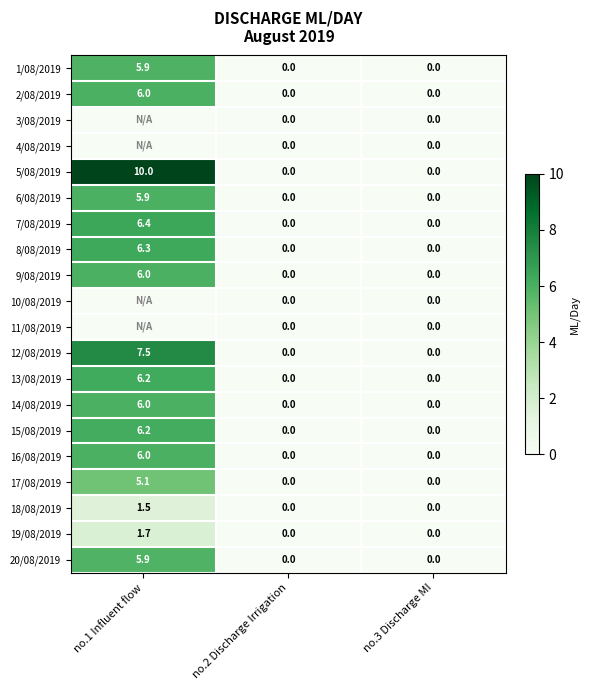

Rank the series by their maximum value, from highest to lowest.

5/08/2019, 12/08/2019, 7/08/2019, 8/08/2019, 13/08/2019, 15/08/2019, 14/08/2019, 2/08/2019, 9/08/2019, 16/08/2019, 6/08/2019, 1/08/2019, 20/08/2019, 17/08/2019, 19/08/2019, 18/08/2019, 3/08/2019, 4/08/2019, 10/08/2019, 11/08/2019